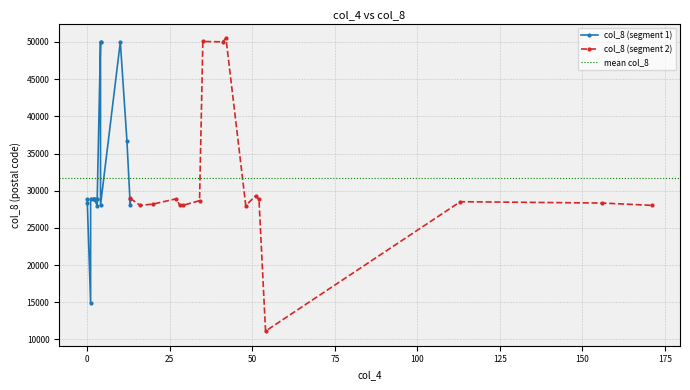

How many interior local peaks (higher than both neighbors) does the data have?

14